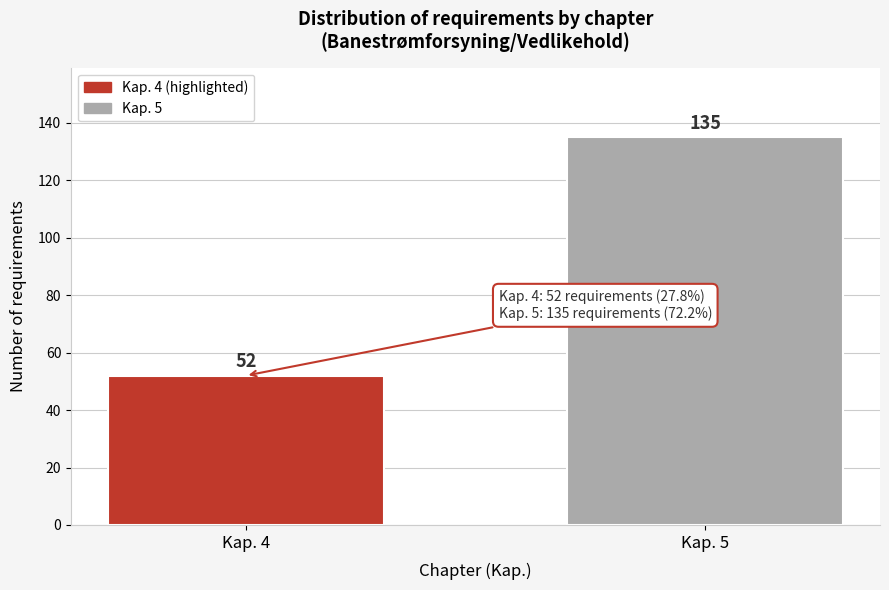

Reading left to right, extract all data points from this chart.

52	135